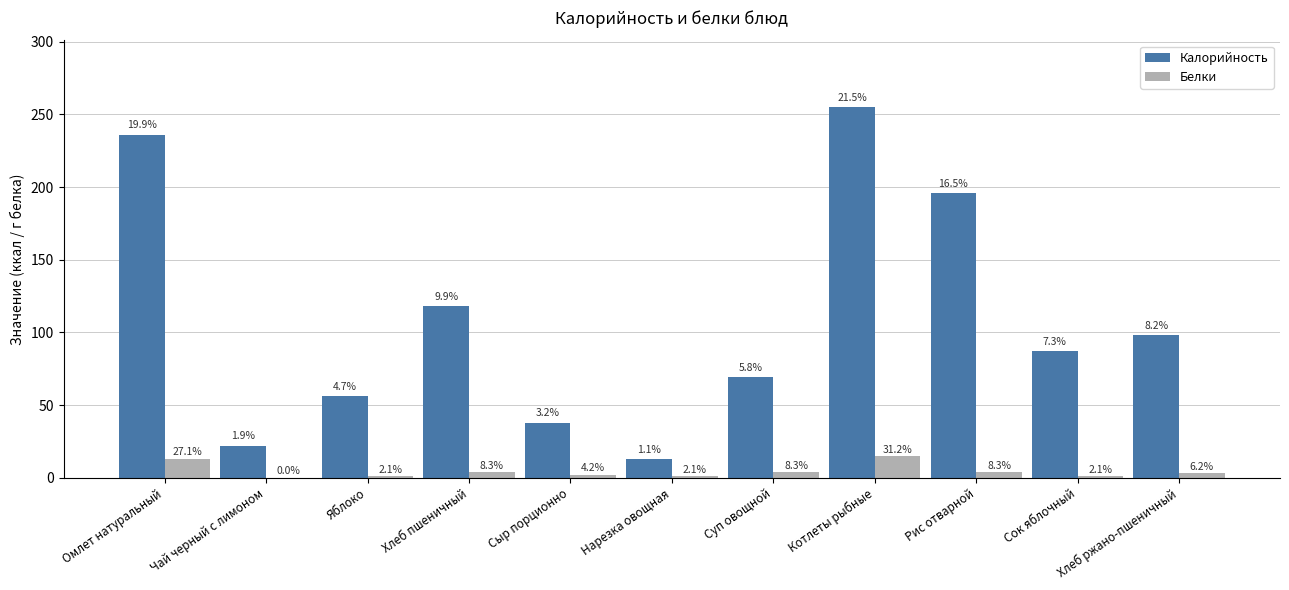

What are all the series names shown in the legend?

Калорийность, Белки